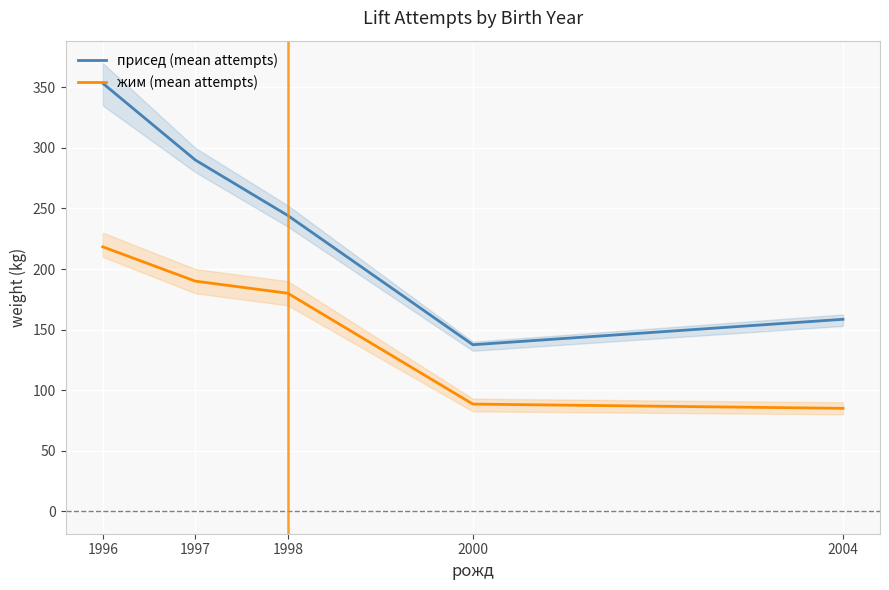

What is the maximum value shown in the chart?

353.3